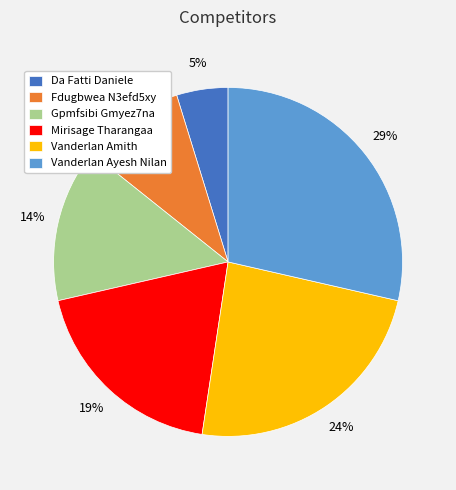

Do Vanderlan Ayesh Nilan and Vanderlan Amith together represent more than half of the pie?

Yes